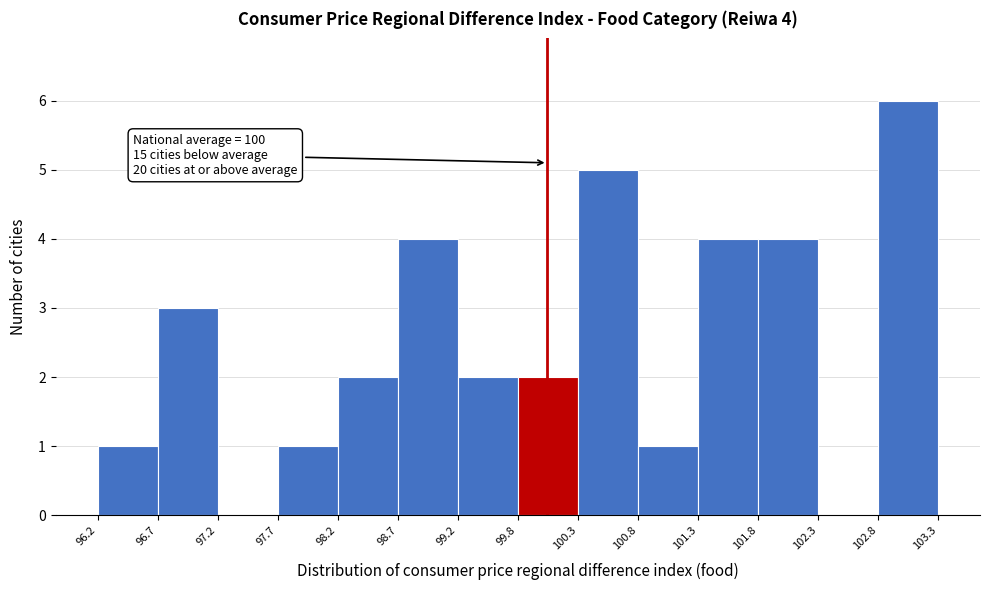

Over which range of the x-axis is the bar tallest?

102.8 to 103.3